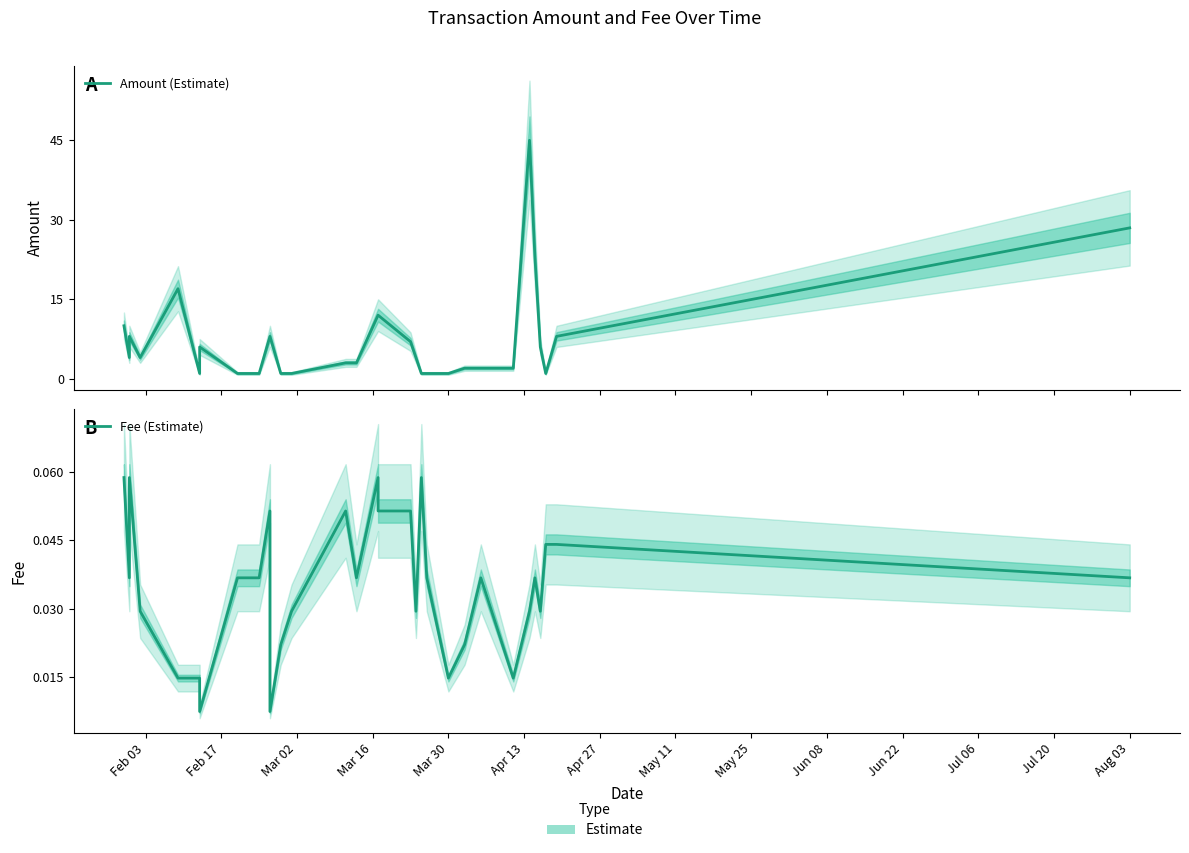

Which series has the widest spread of values?

Amount (Estimate)